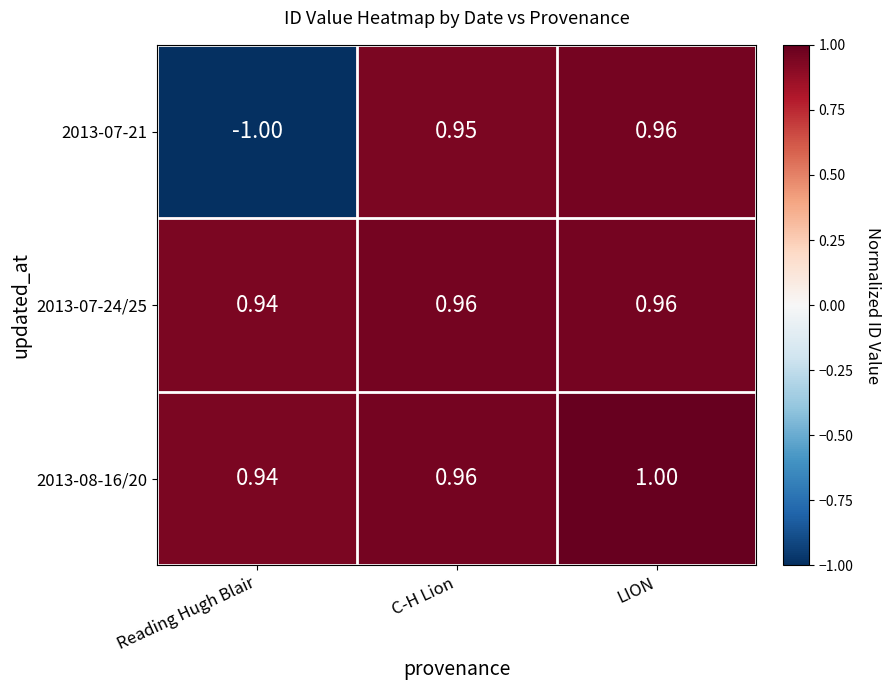

How many distinct data groups are displayed?

3